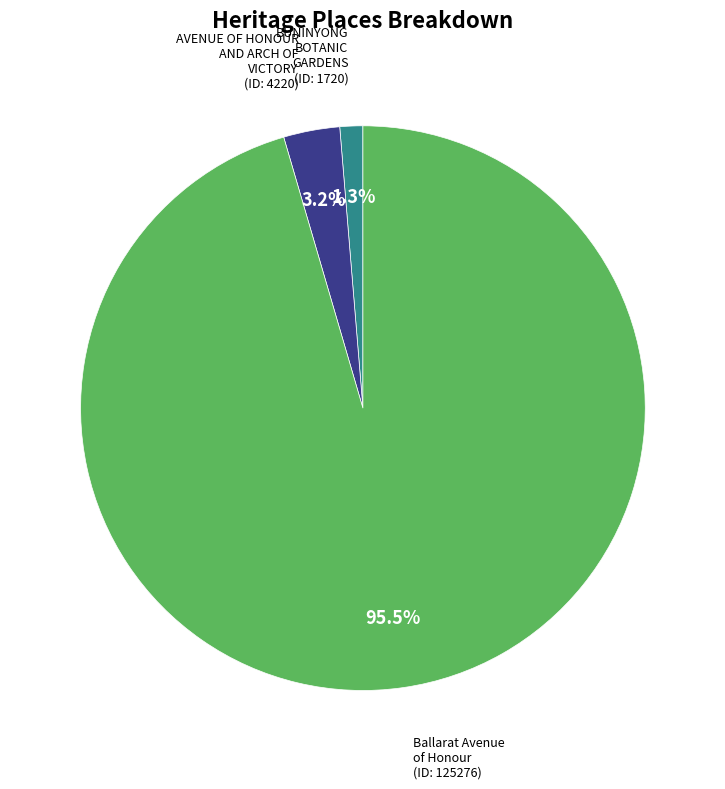

Is there any slice that represents more than half of the pie?

Yes